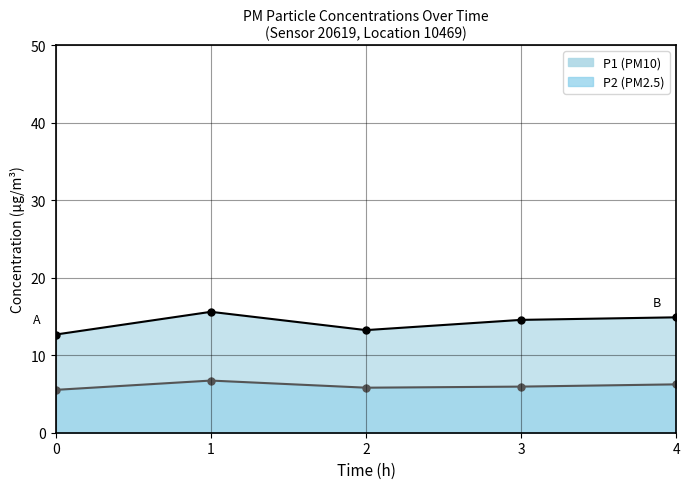

Is the value of P1 at 00:00 greater than the value of P2 at 19:12?

Yes